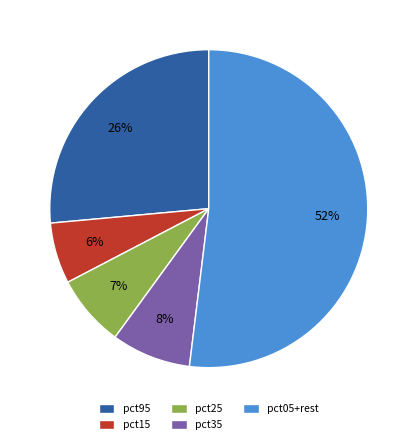

Count the number of slices in the pie.

5